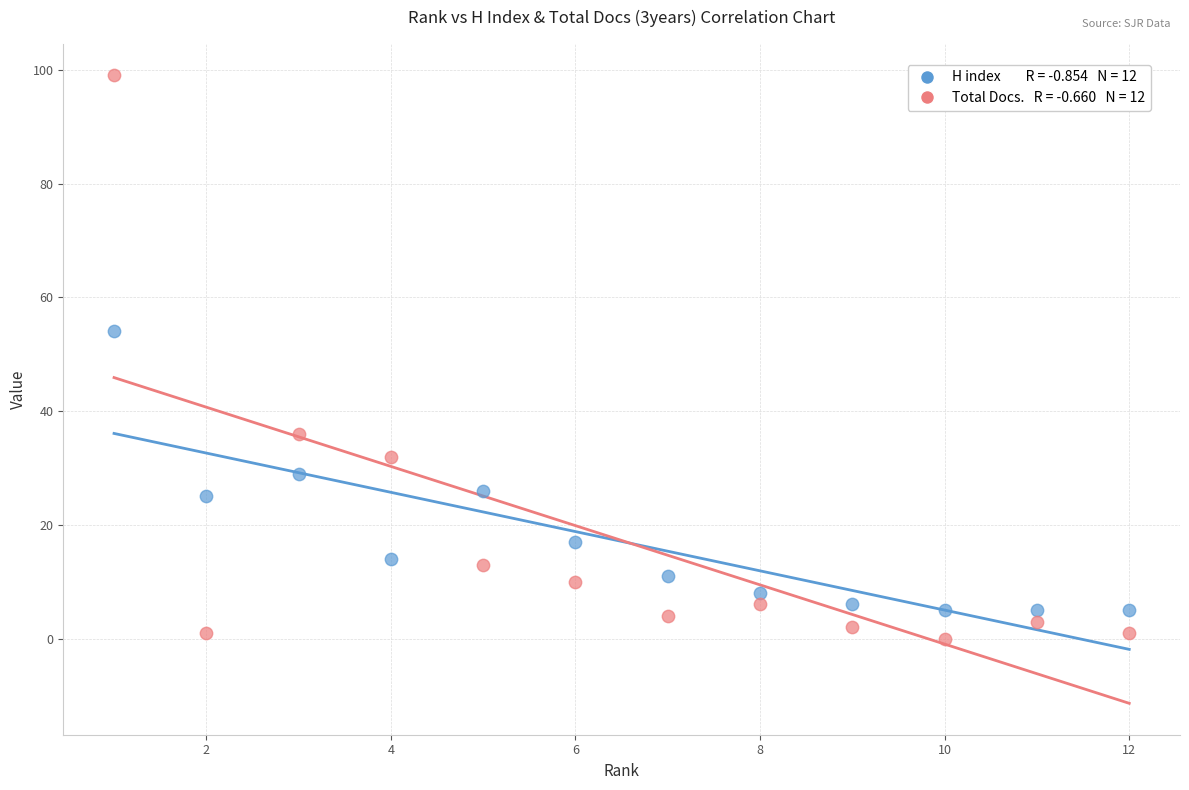

Across all data points, what is the range of X values (max minus min)?

11